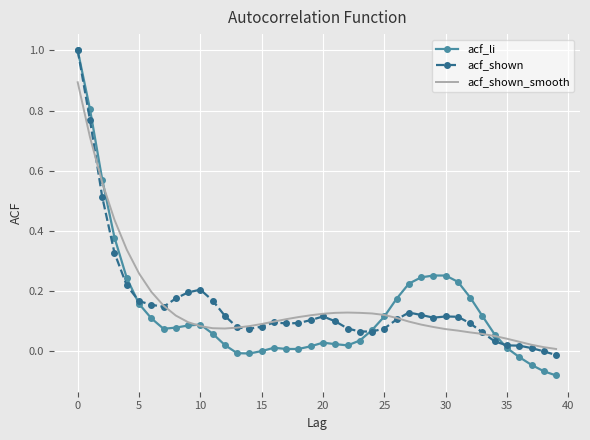

Which series has the largest range (max minus min)?

acf_li